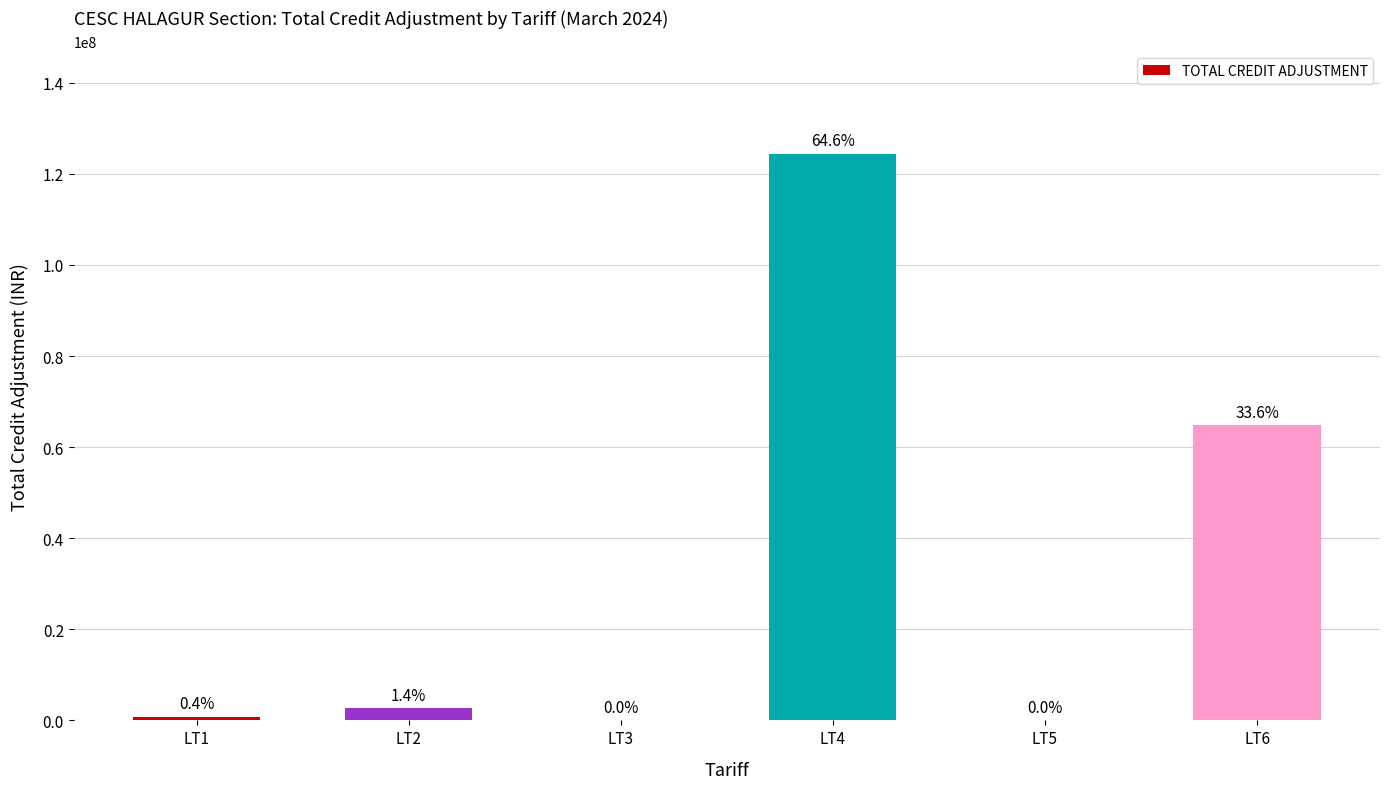

Are the bars horizontal?

No